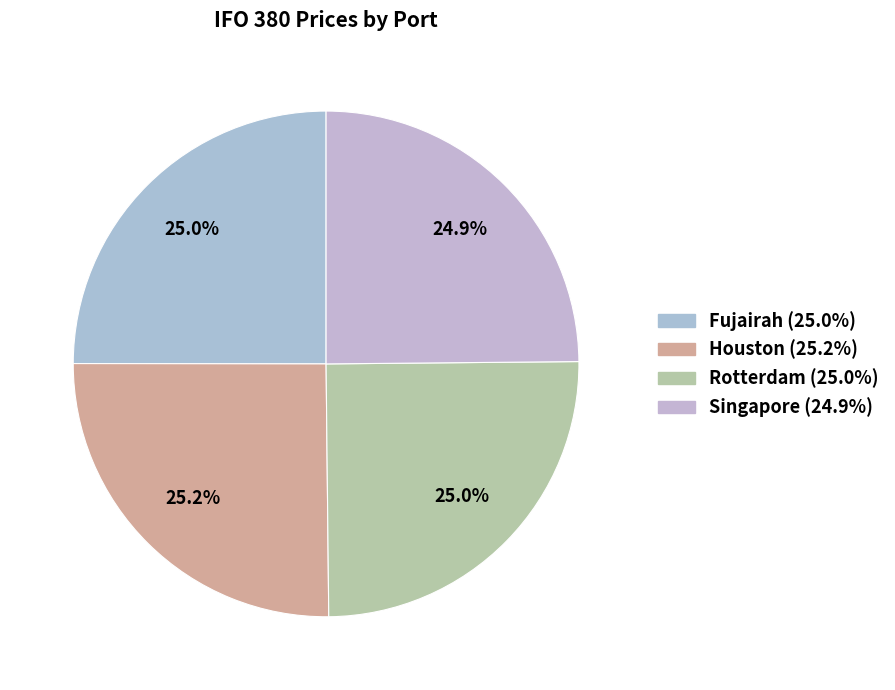

What percentage is the Singapore slice, to the nearest percent?

25%